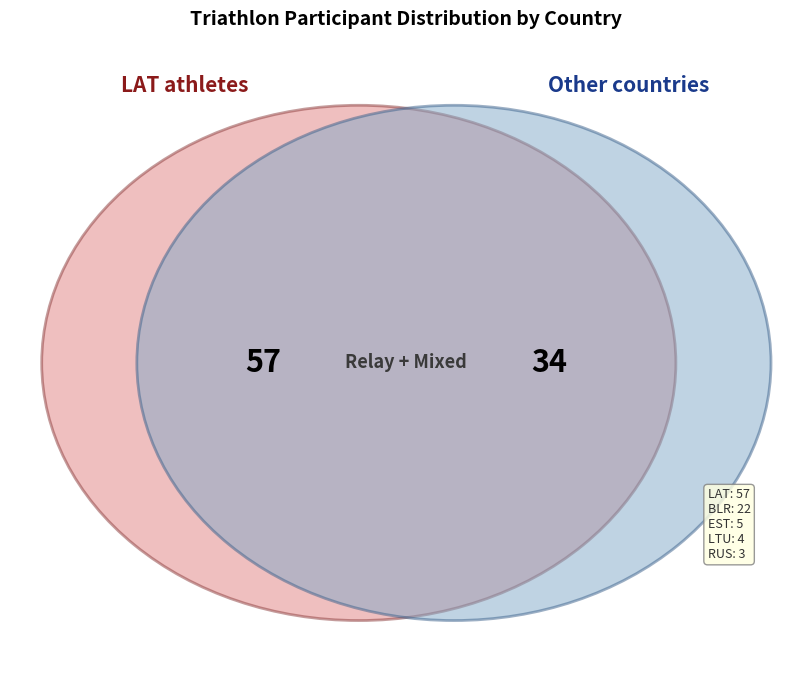

To the nearest percent, what portion does LAT represent?

63%